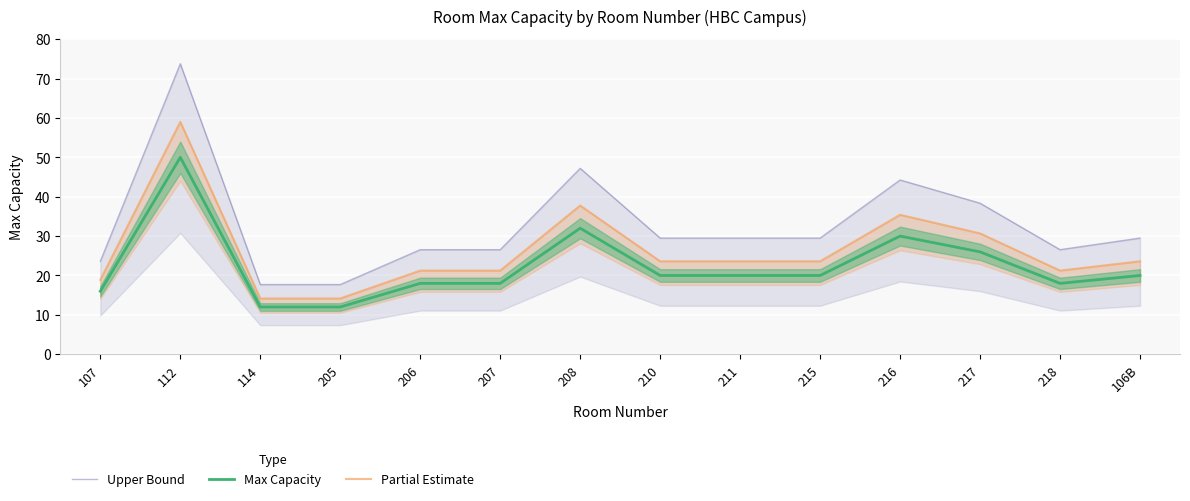

What position from the left is 205?

4